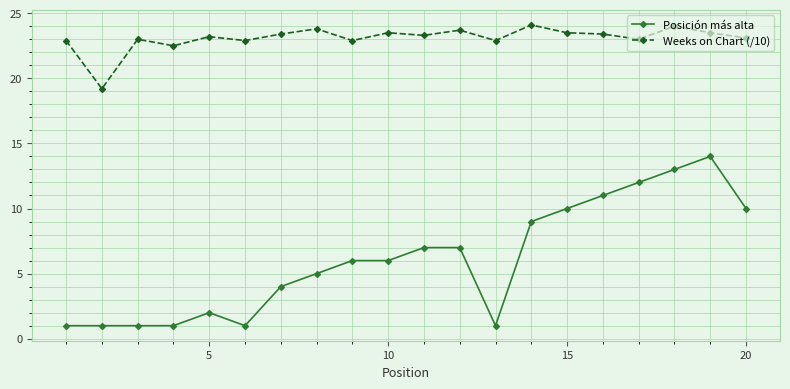

What is the sum of all Posición más alta values?

122.0